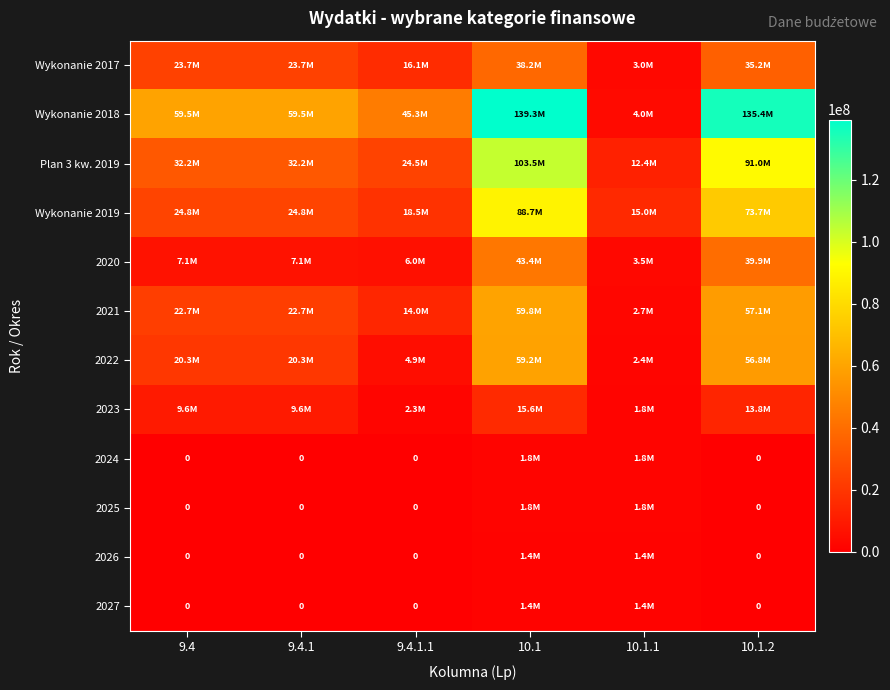

The value of 2024 at 9.4.1.1 is 1037020.7. True or false?

False